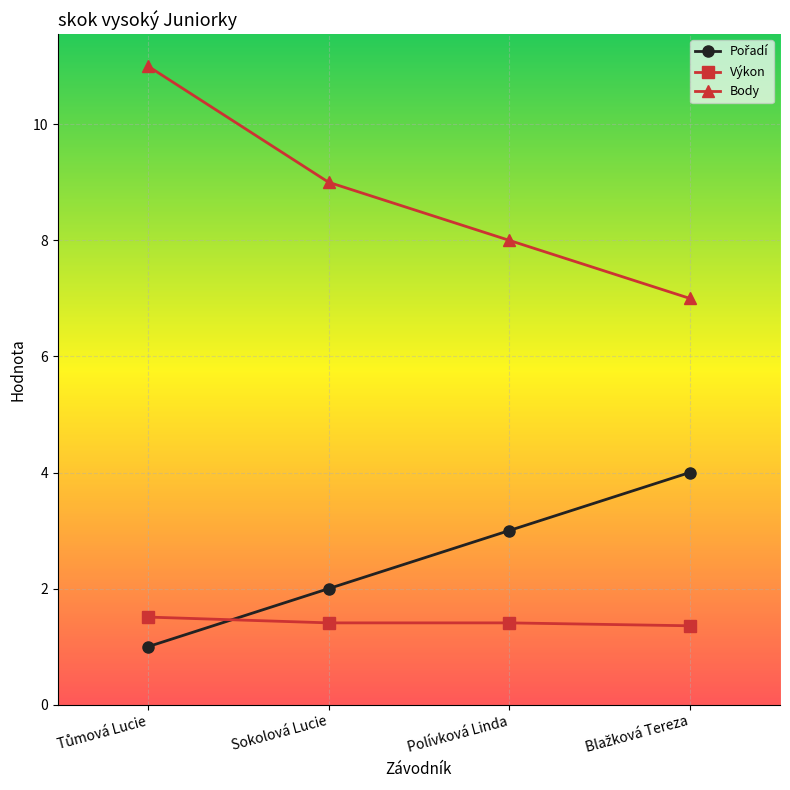

What is the sum of all Výkon values?

5.7